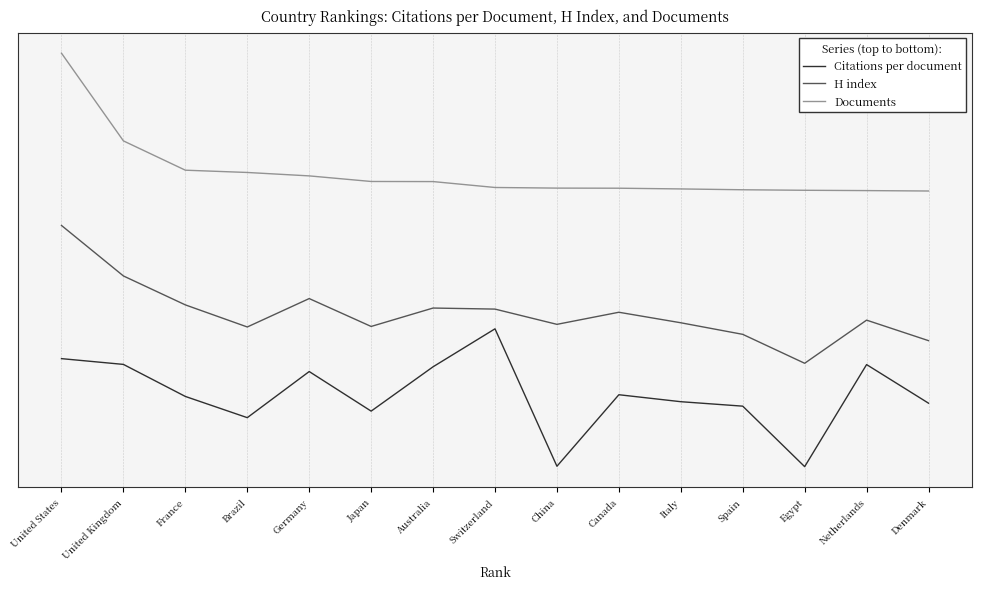

What is the difference between the highest and lowest values at Netherlands?

252.5